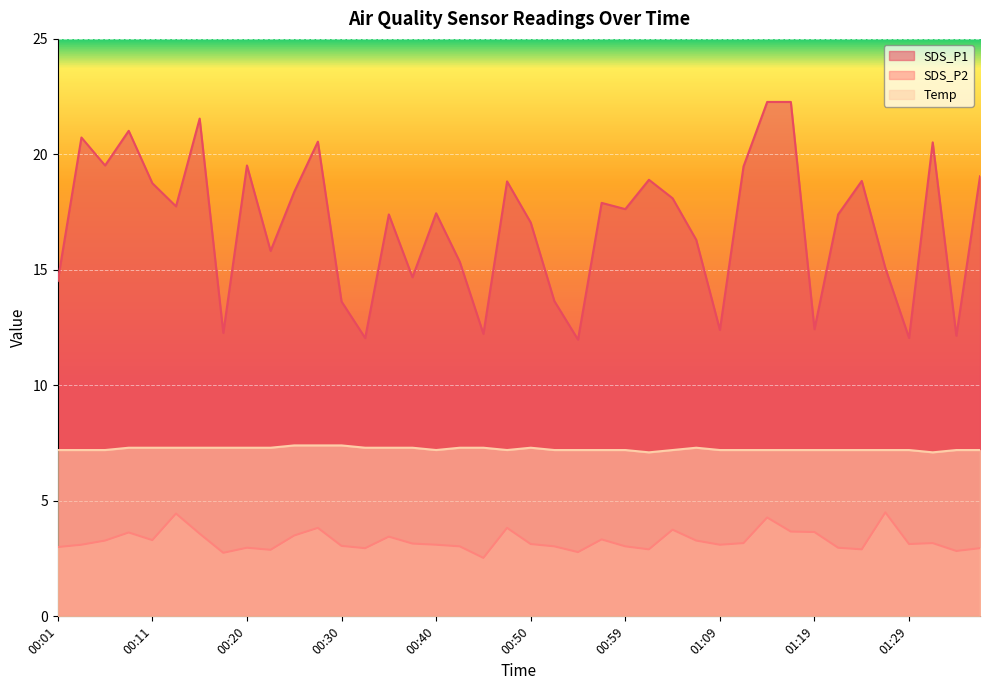

What is the sum of the Temp values at 01:26 and 00:52?

14.4